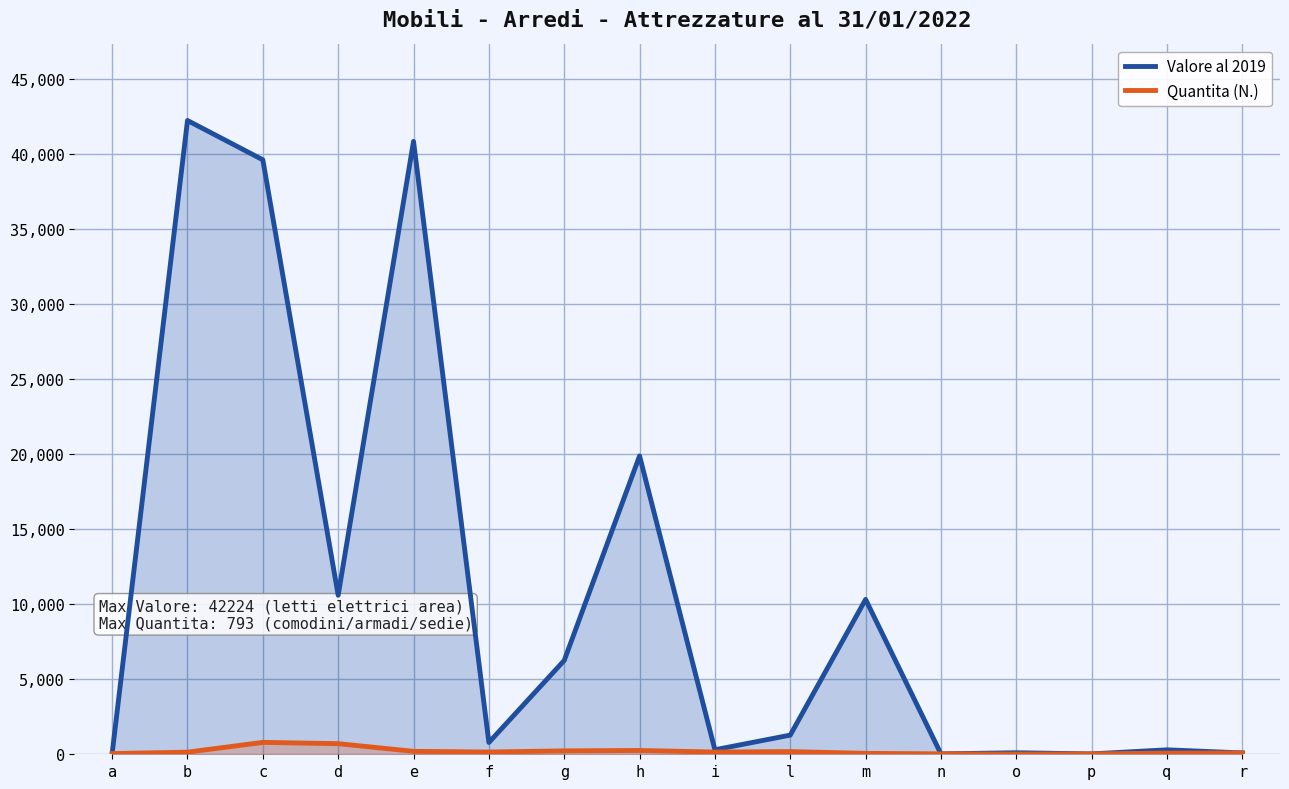

What is the label of the 12th point from the right?

e